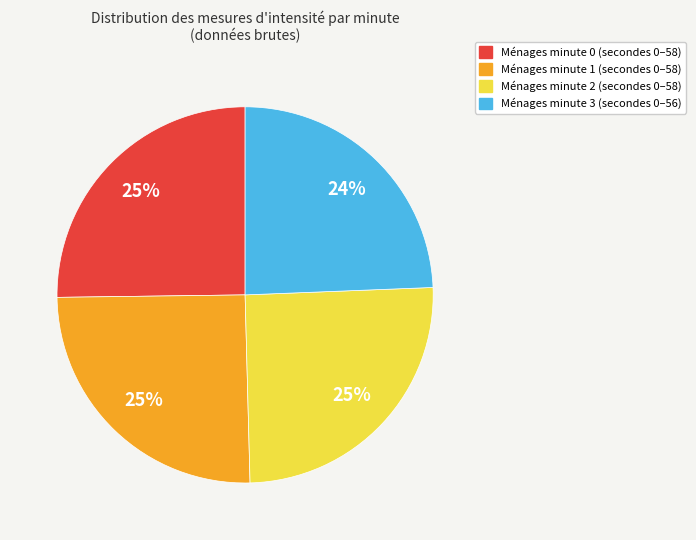

Is there any slice that represents more than half of the pie?

No